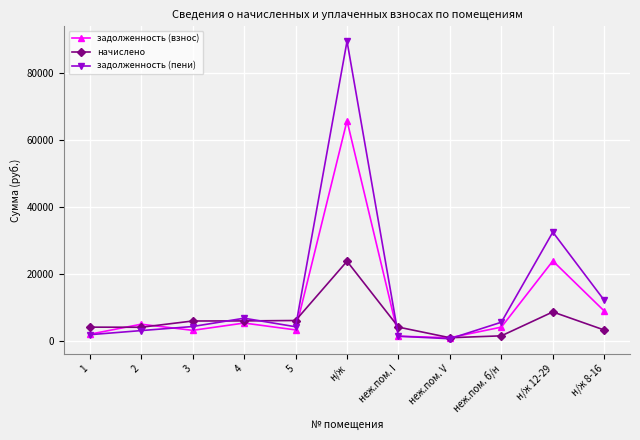

What are all the series names shown in the legend?

задолженность (взнос), начислено, задолженность (пени)